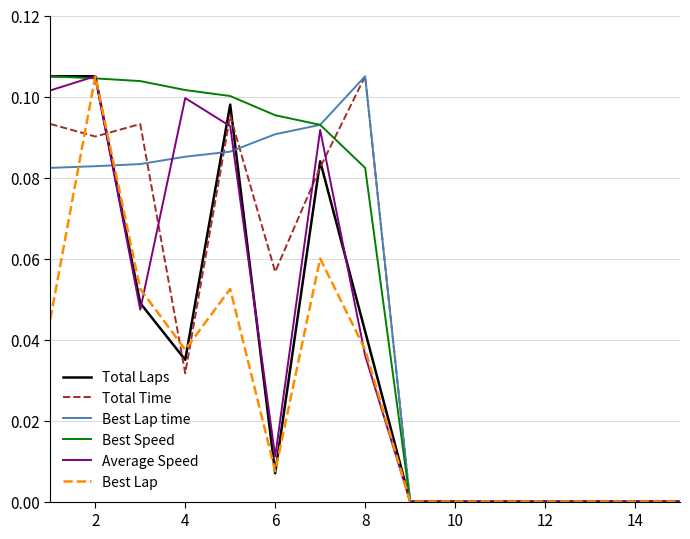

Count the Average Speed values in the range 0 to 1.

15